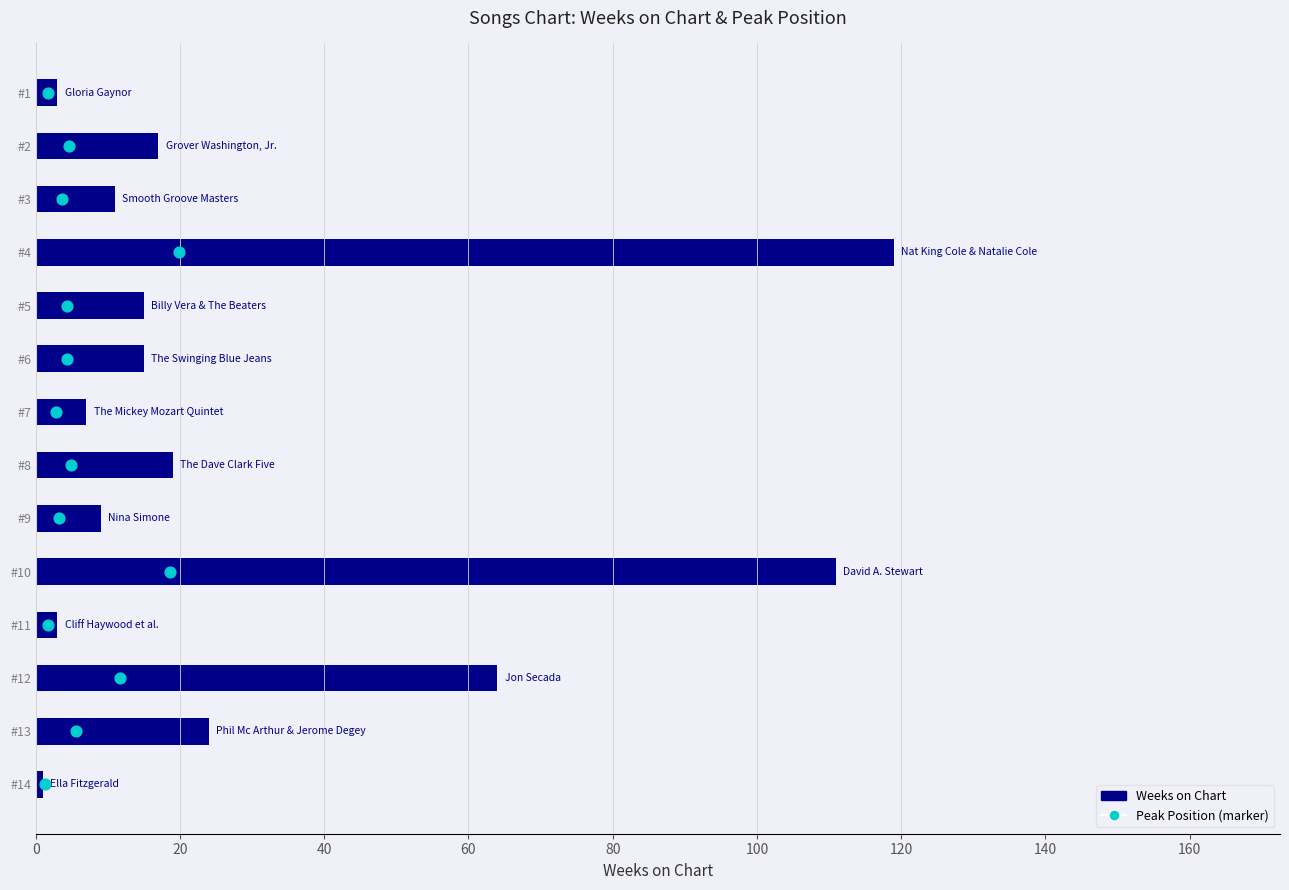

What is the change in value from #8 to #13?

+5